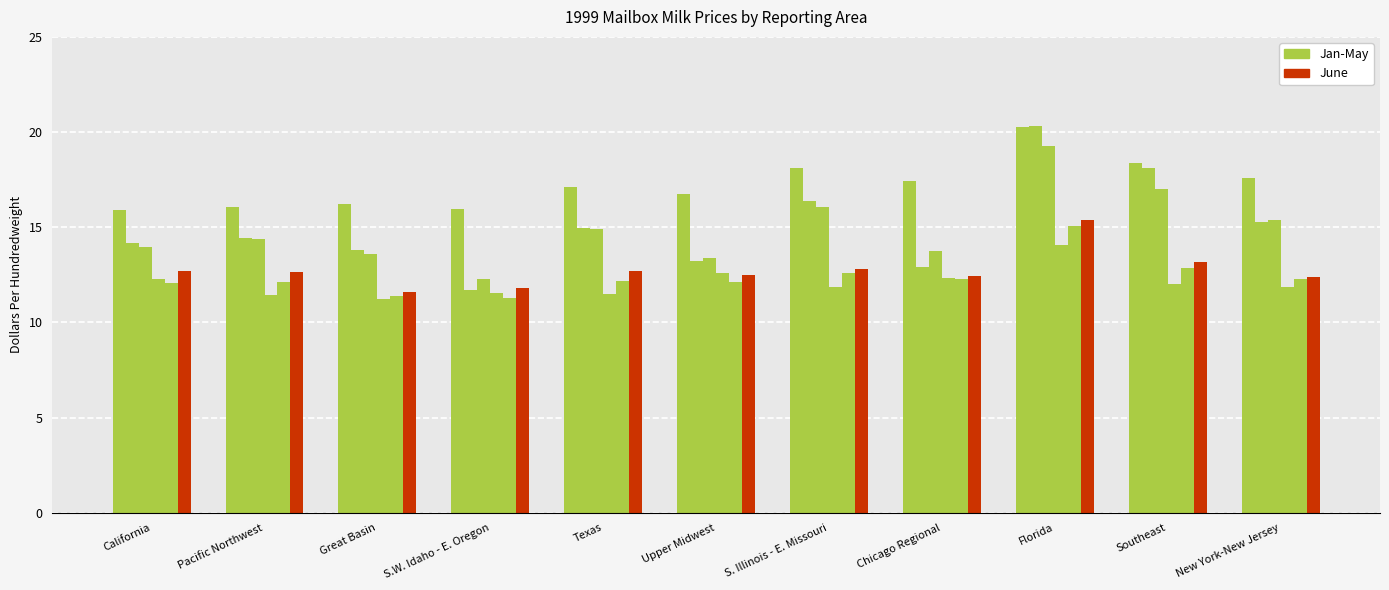

What position from the right is Florida?

3